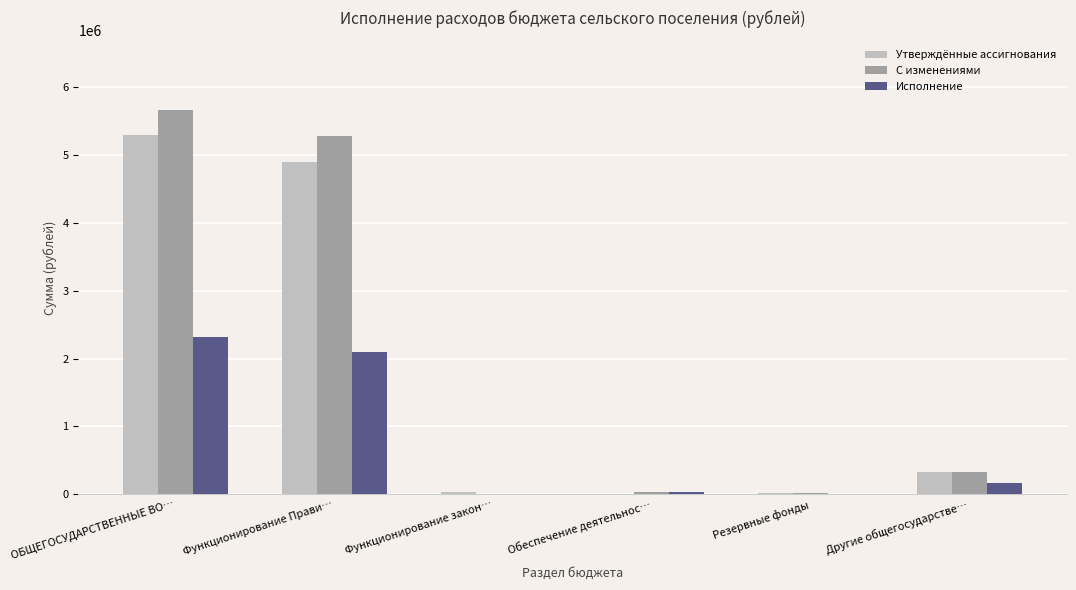

Where does the Исполнение series first go above 173072?

ОБЩЕГОСУДАРСТВЕННЫЕ ВО…